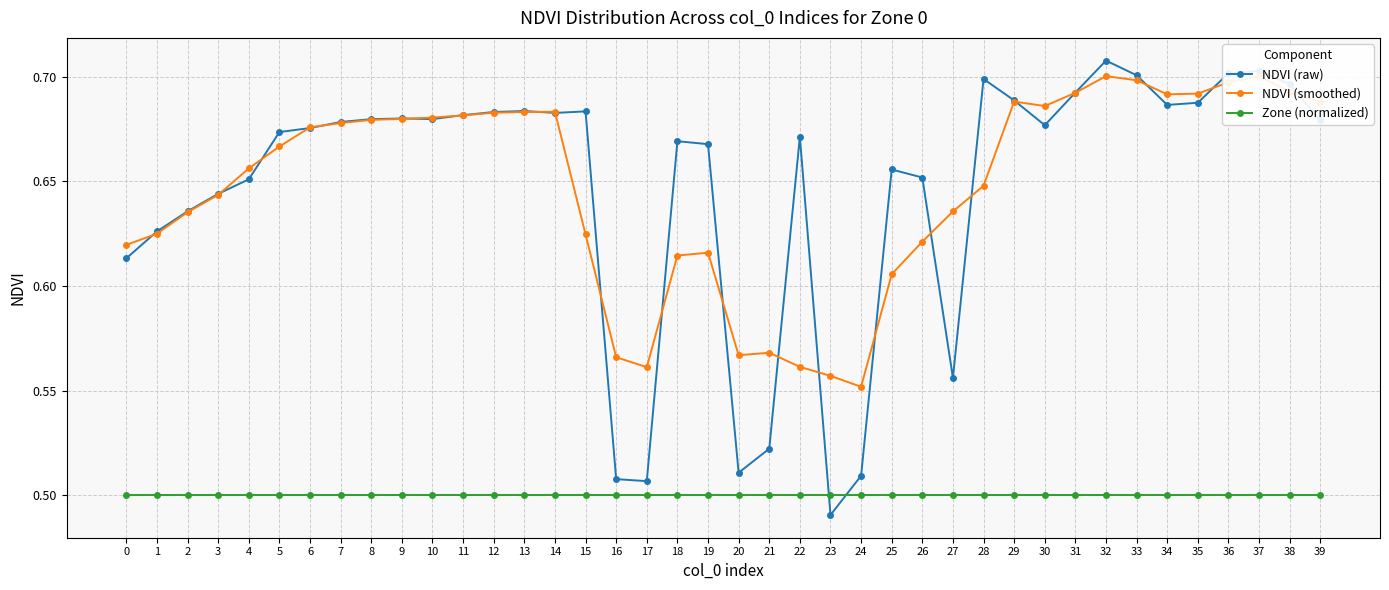

What is the highest value of the NDVI (raw) series?

0.7